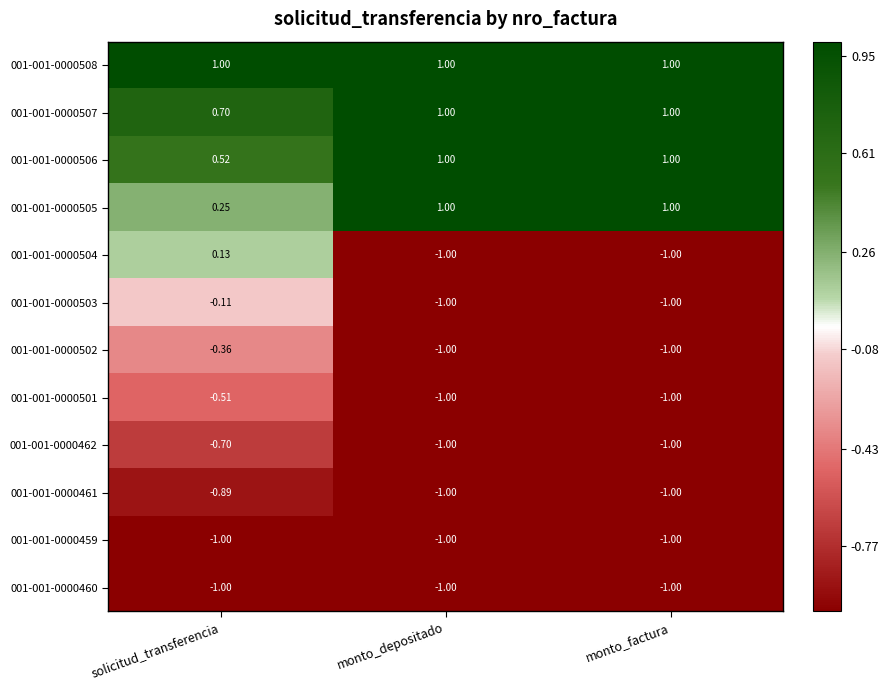

Is the value of 001-001-0000508 at monto_depositado greater than the value of 001-001-0000462 at monto_depositado?

Yes